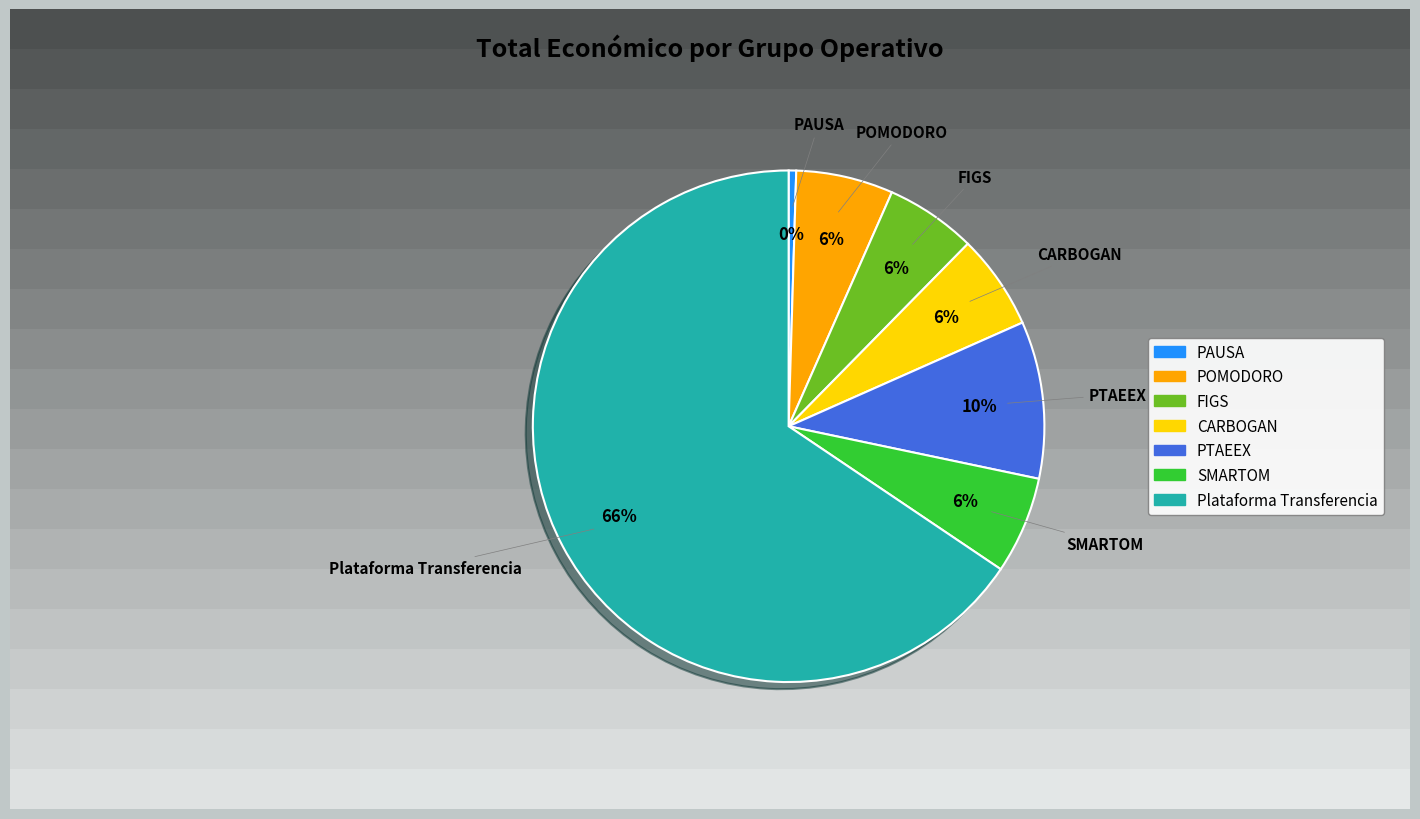

What is the smallest slice in the pie chart?

PAUSA